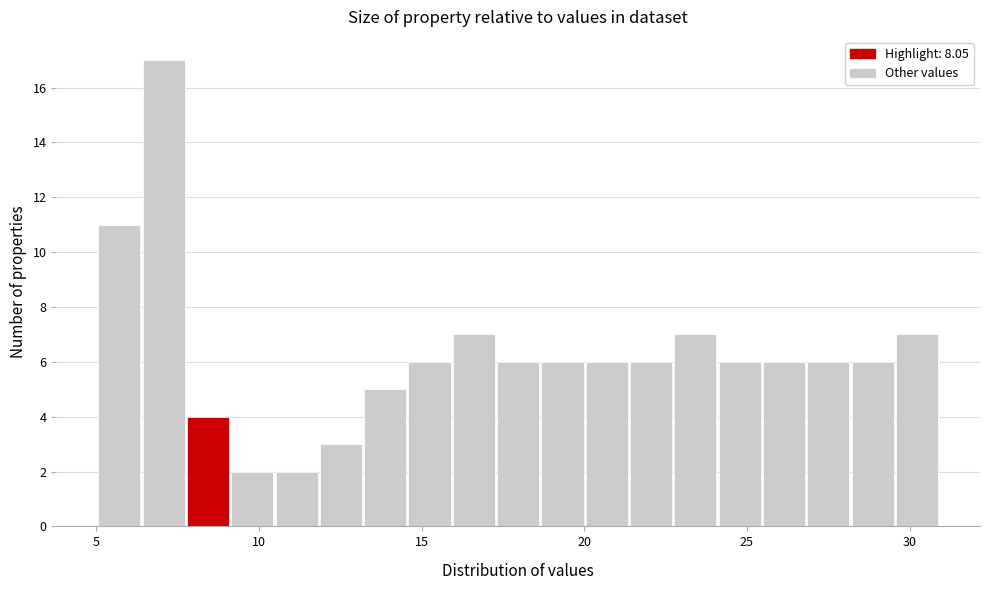

Read against the x-axis, roughly where is the centre of the tallest bar?

7.0